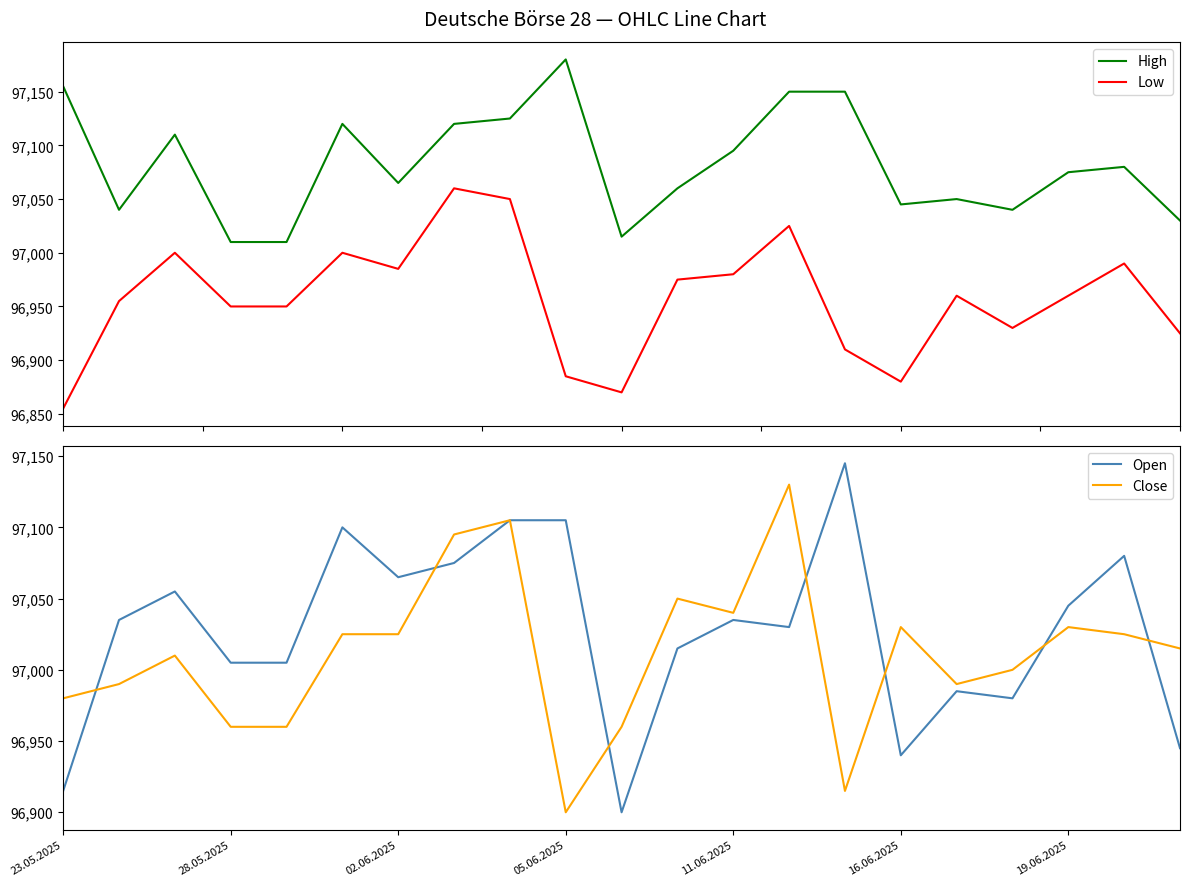

What is the maximum value for Low?

97060